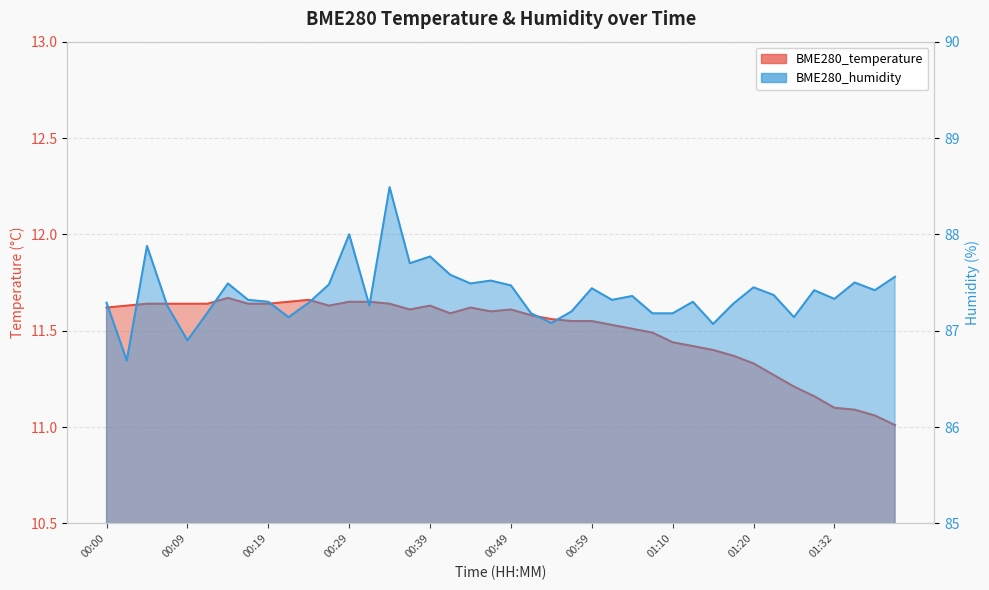

At which category does BME280_humidity reach its first local valley?

00:02